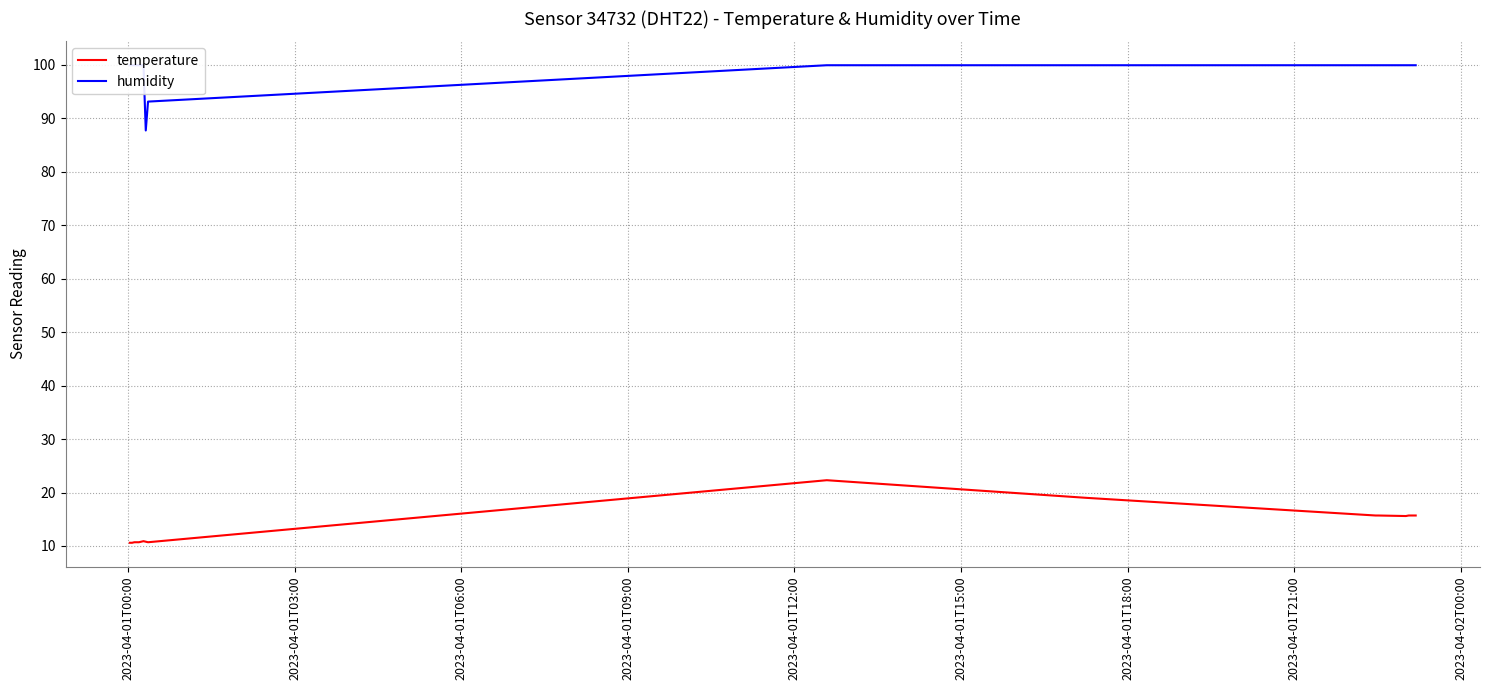

What is the lowest value of the temperature series?

10.6